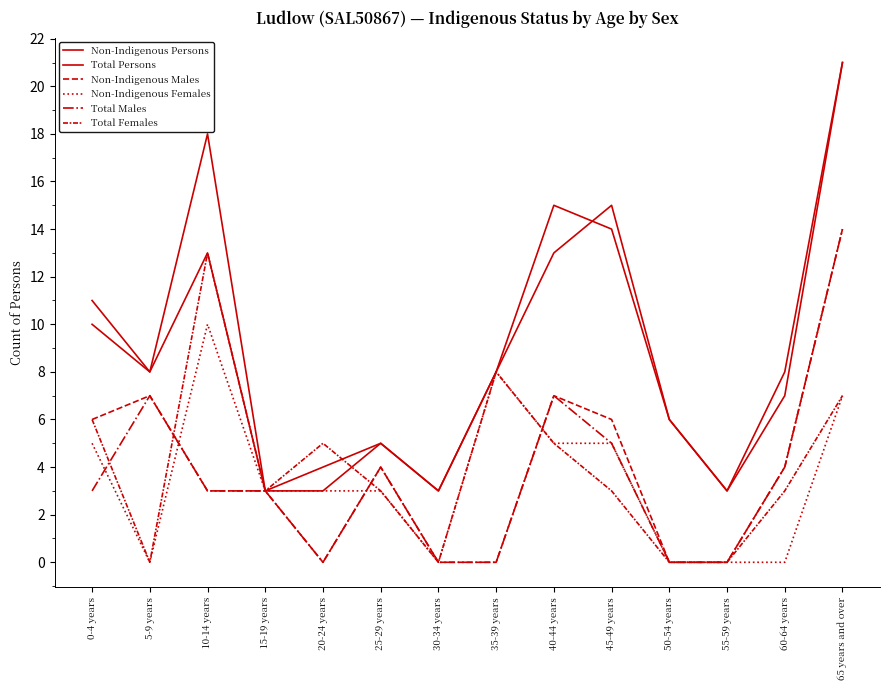

Which series has the widest spread of values?

Non-Indigenous Persons